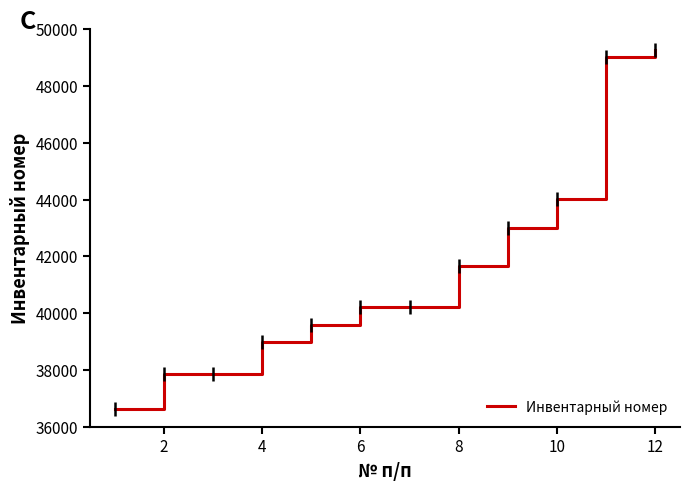

What is the difference between the maximum and minimum values?

12650